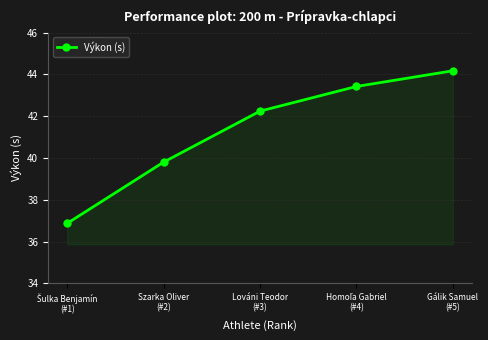

Which has a higher value, Gálik Samuel
(#5) or Szarka Oliver
(#2)?

Gálik Samuel
(#5)